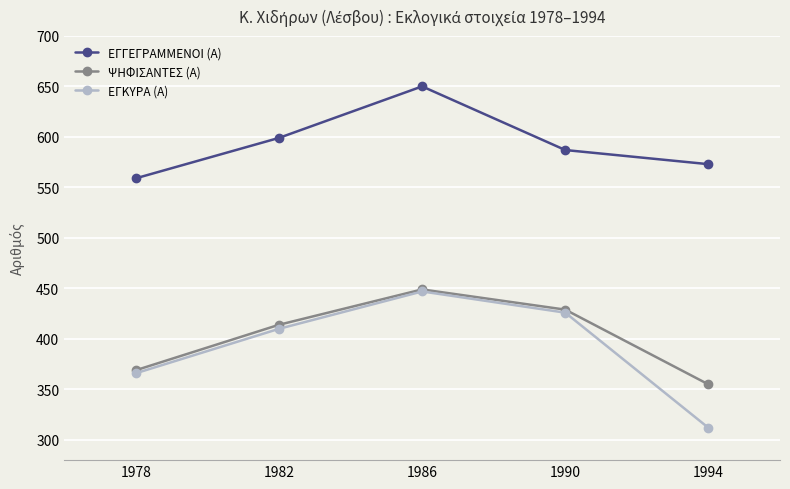

Which series changed the most between 1990 and 1994?

ΕΓΚΥΡΑ (Α)